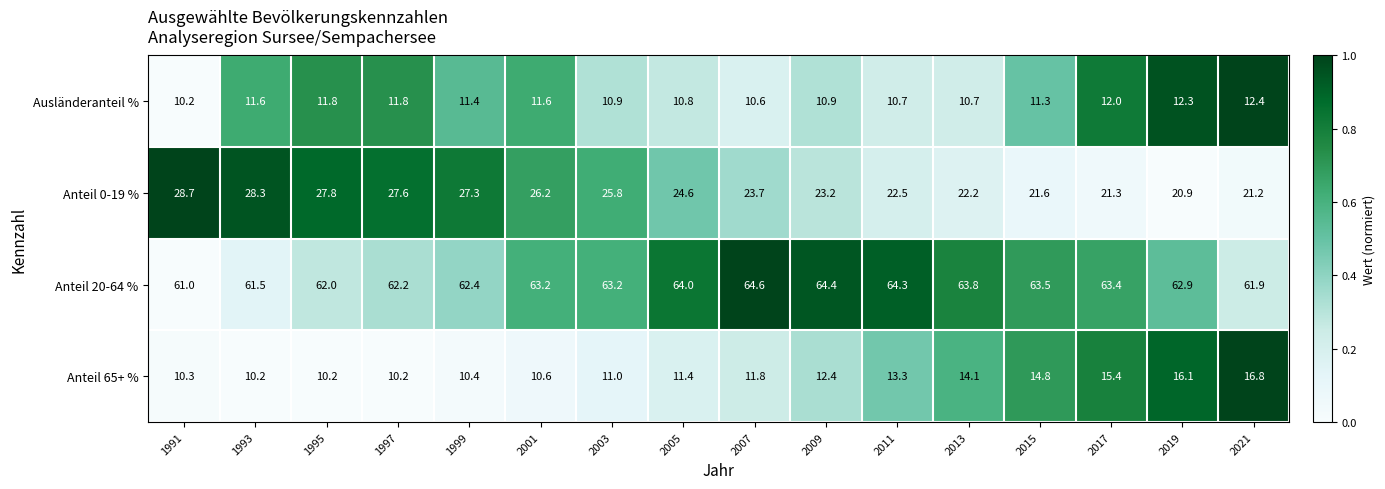

Which series has the largest total across all categories?

Anteil 20-64 %